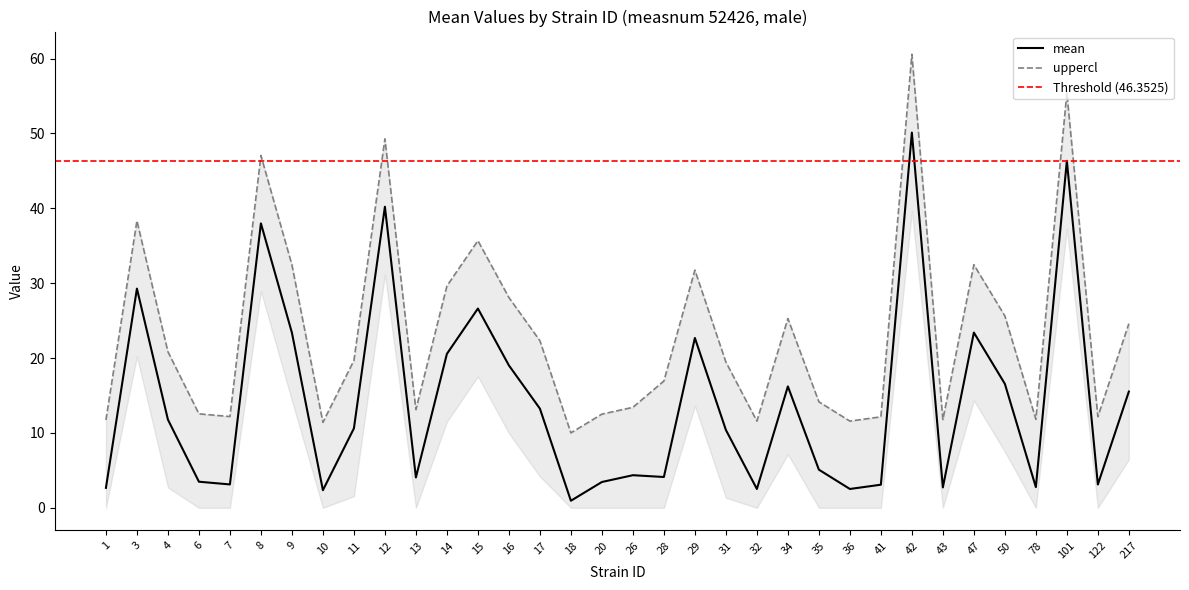

What is the average value of the mean series?

14.2